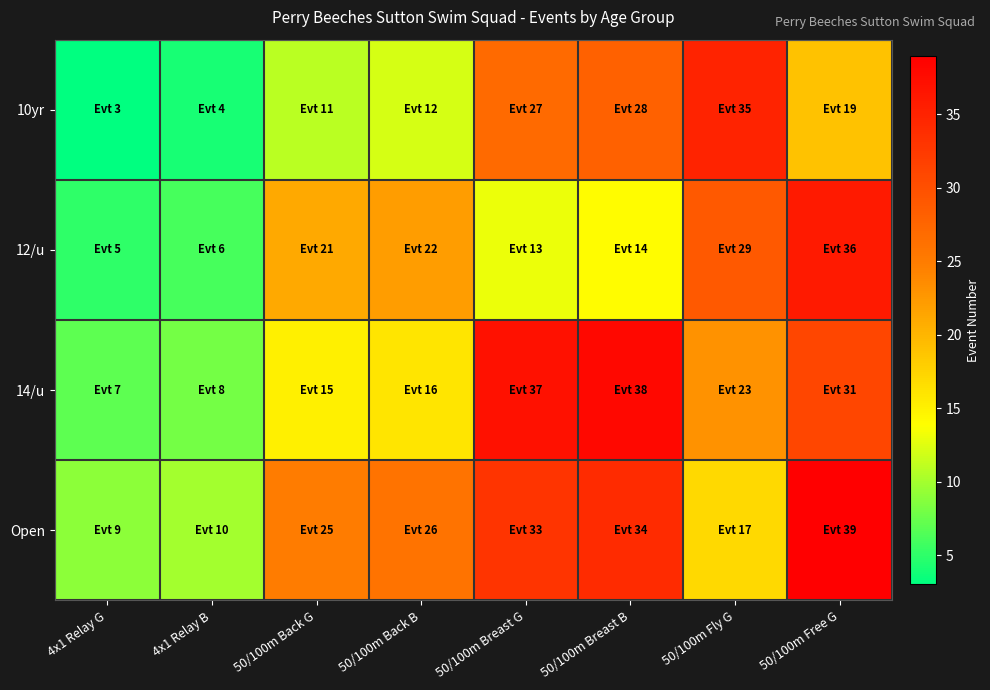

How many categories are shown in the chart?

8